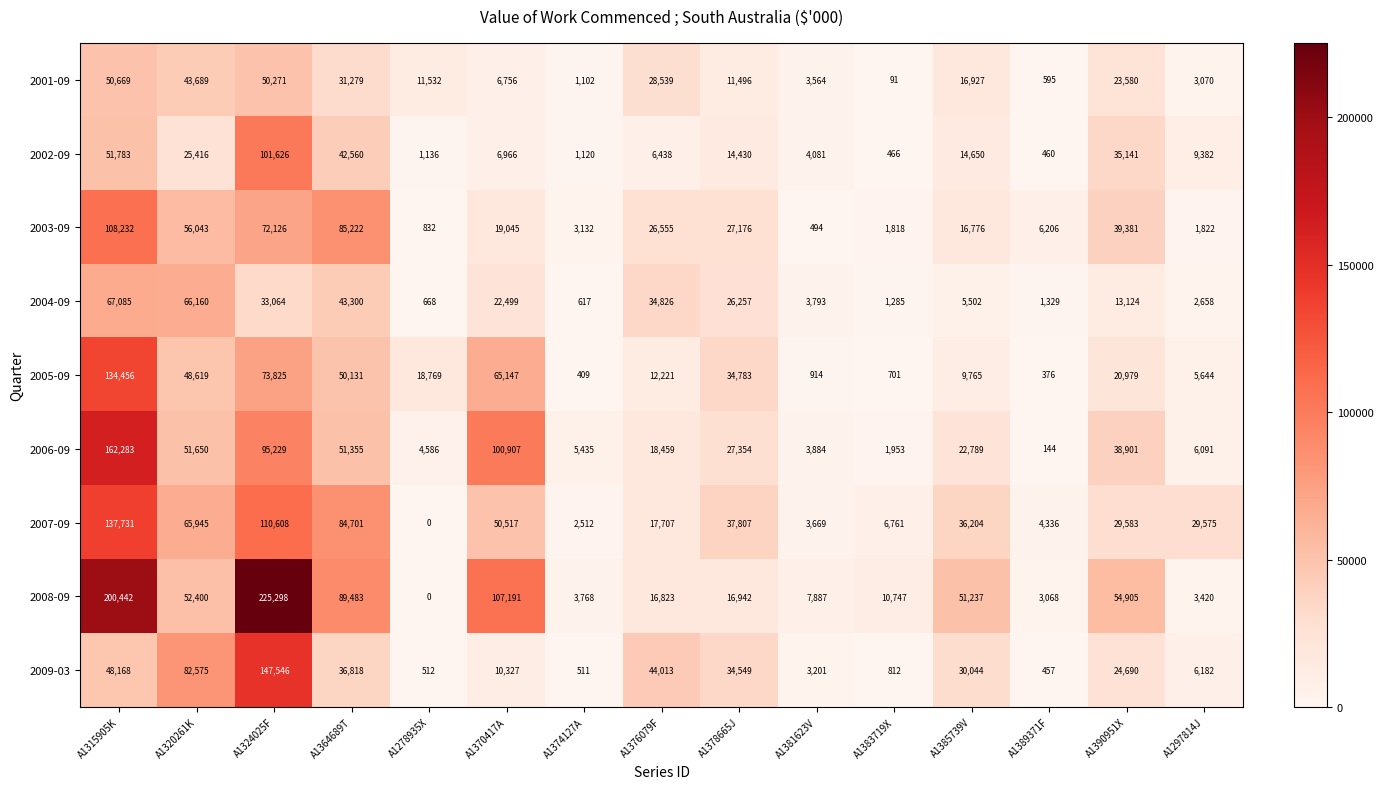

At which category is the sum across all series the highest?

A1315905K